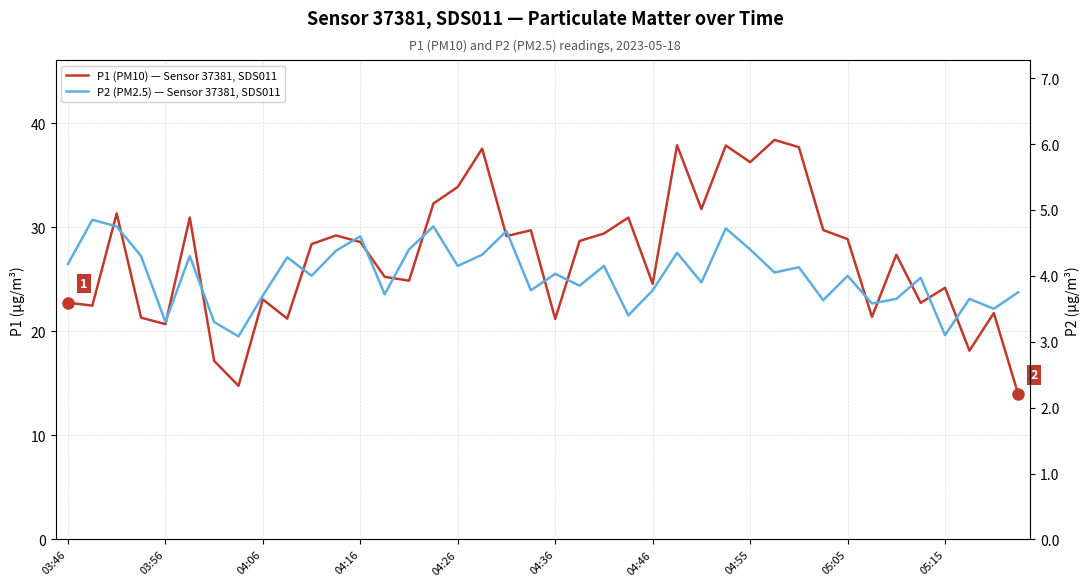

At which label does P2 (PM2.5) — Sensor 37381, SDS011 first exceed 4?

03:46